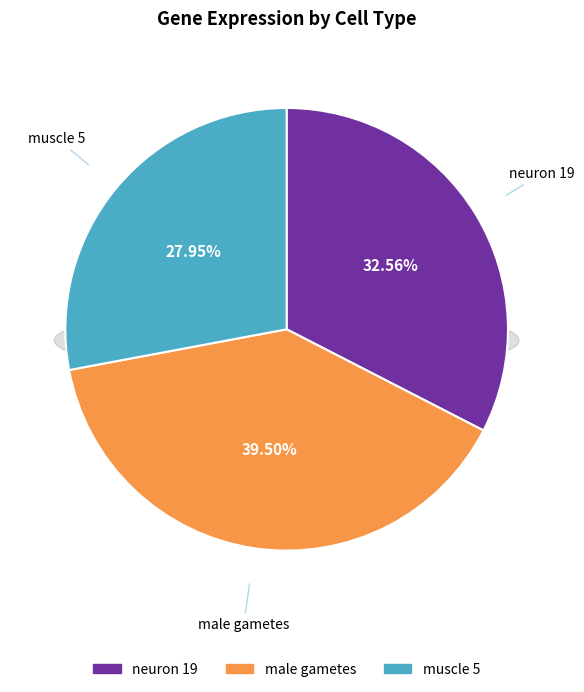

Does any single category account for the majority?

No